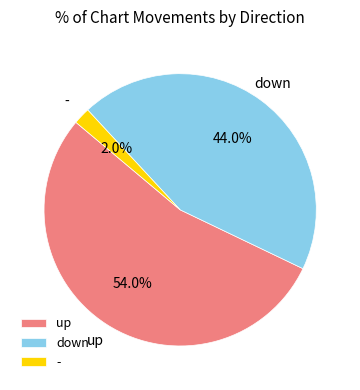

Between up and -, which is larger?

up